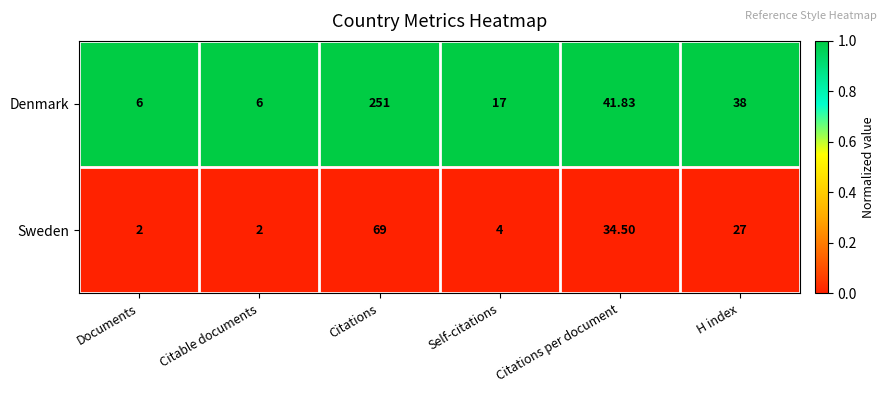

At which category is the sum across all series the highest?

Citations